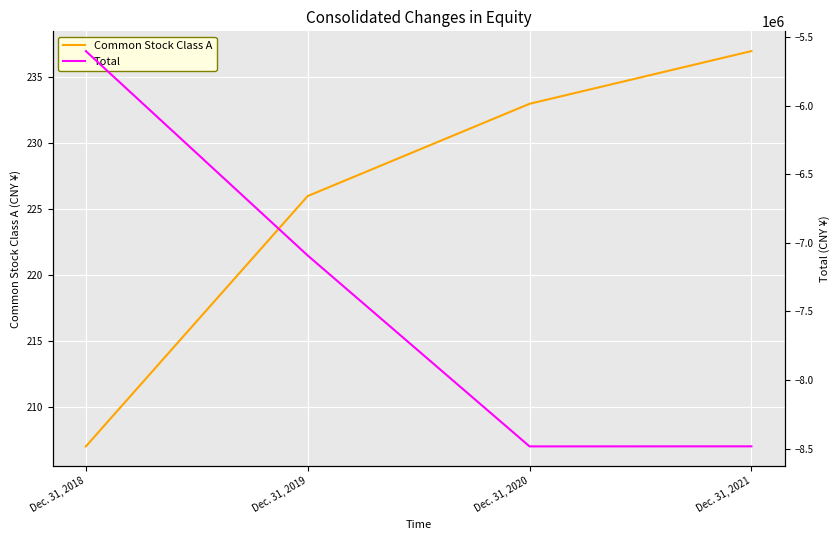

True or false: Total and Common Stock Class A intersect in this chart.

False